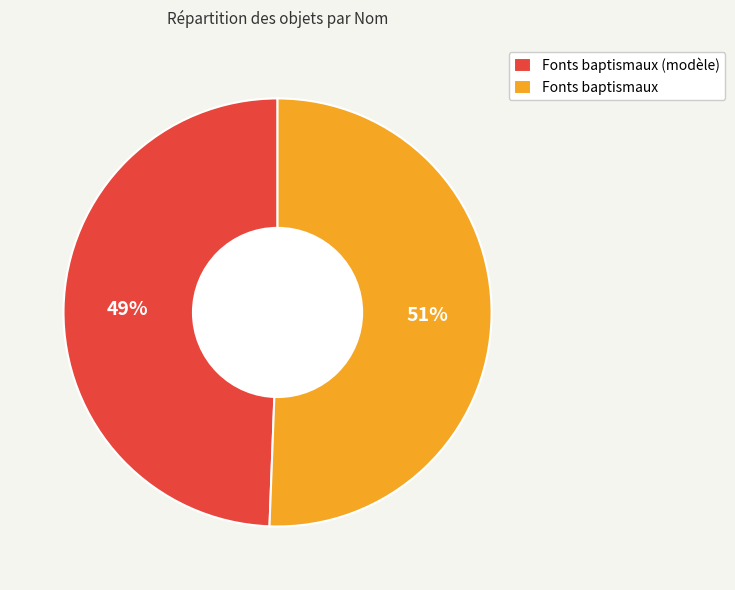

To the nearest percent, what is the average slice percentage?

50%